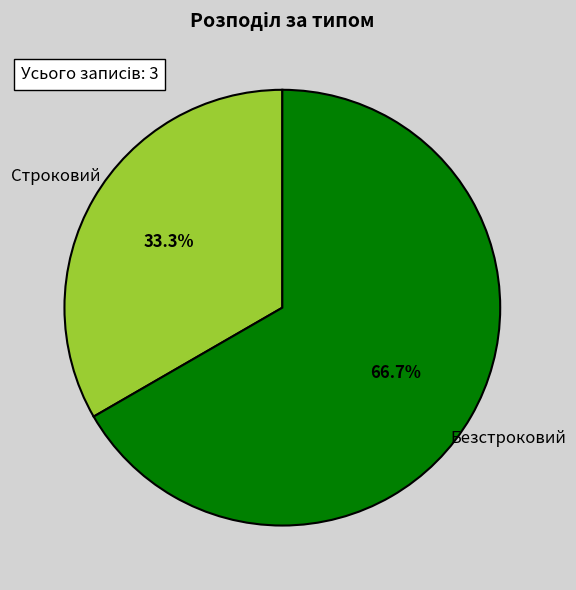

Is there any slice that represents more than half of the pie?

Yes